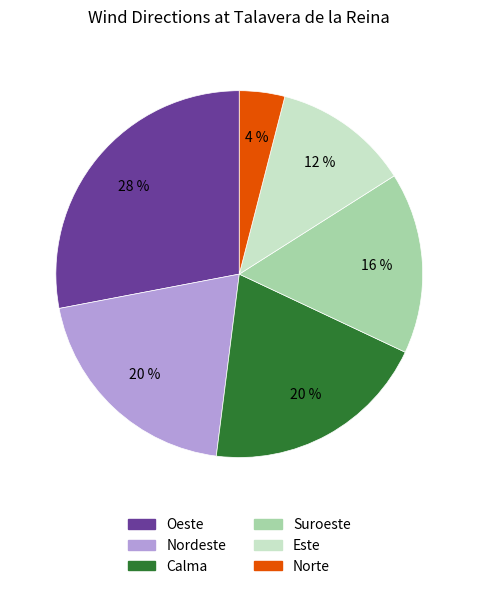

To the nearest percent, what is the difference between the largest and smallest slice percentages?

24%